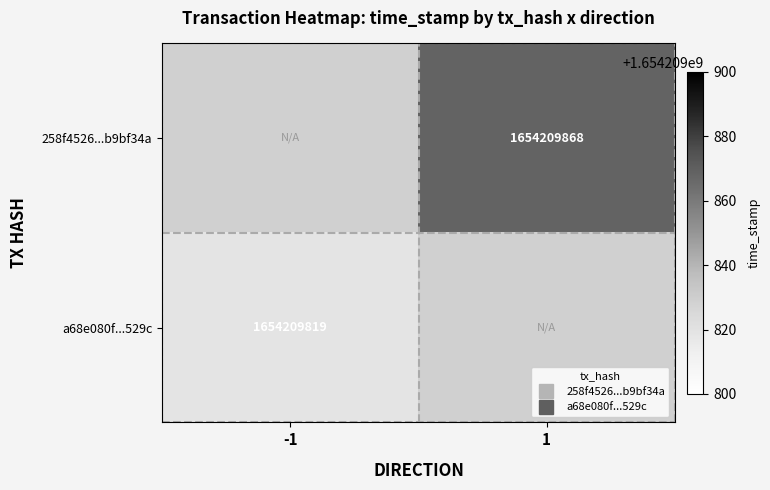

Count the number of categories in the chart.

2